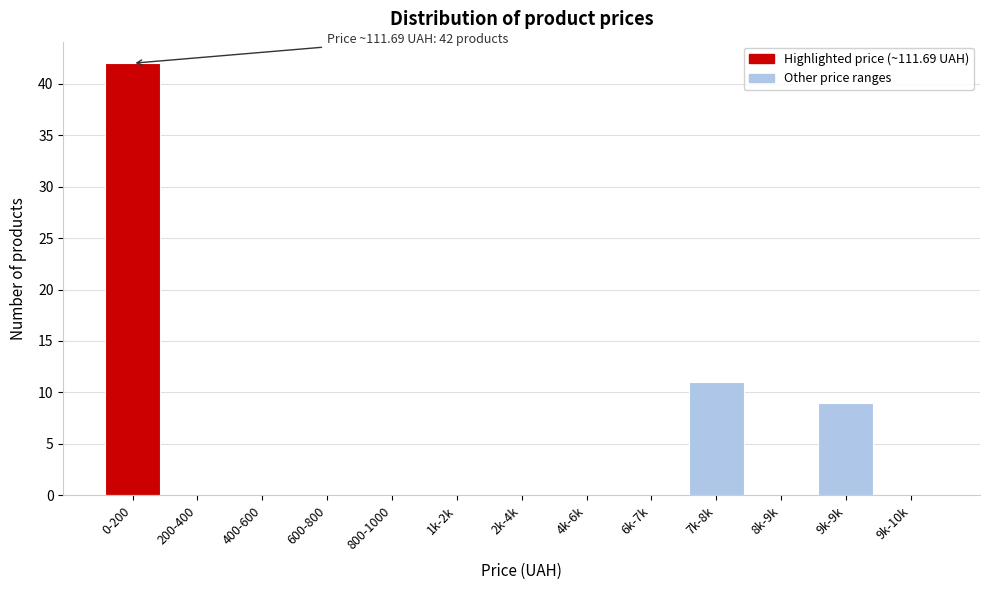

Reading right to left, what are all the values shown in this chart?

9k-10k=0	9k-9k=9	8k-9k=0	7k-8k=11	6k-7k=0	4k-6k=0	2k-4k=0	1k-2k=0	800-1000=0	600-800=0	400-600=0	200-400=0	0-200=42